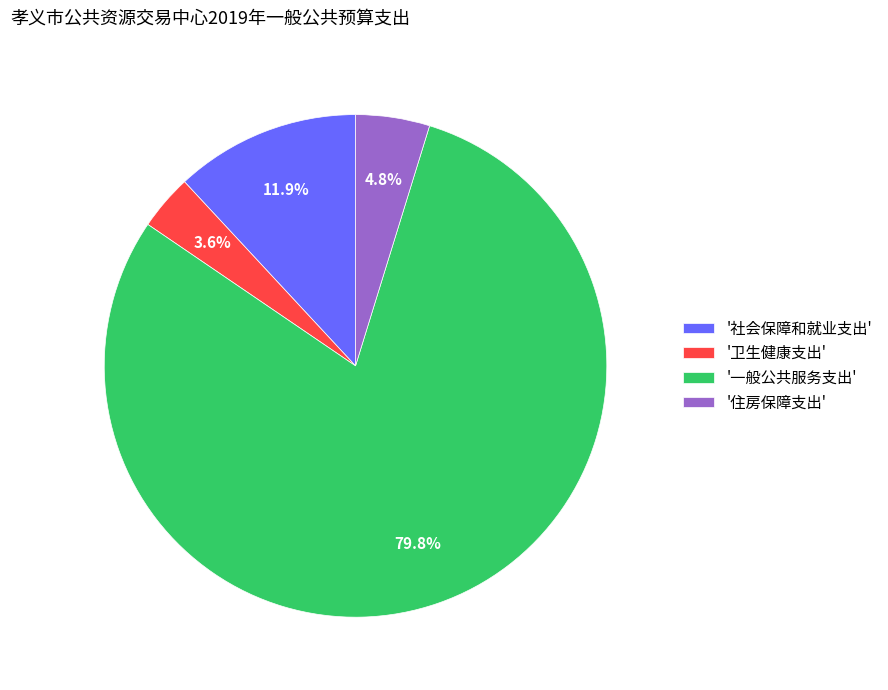

How much of the chart is everything except '社会保障和就业支出'?

88.1%